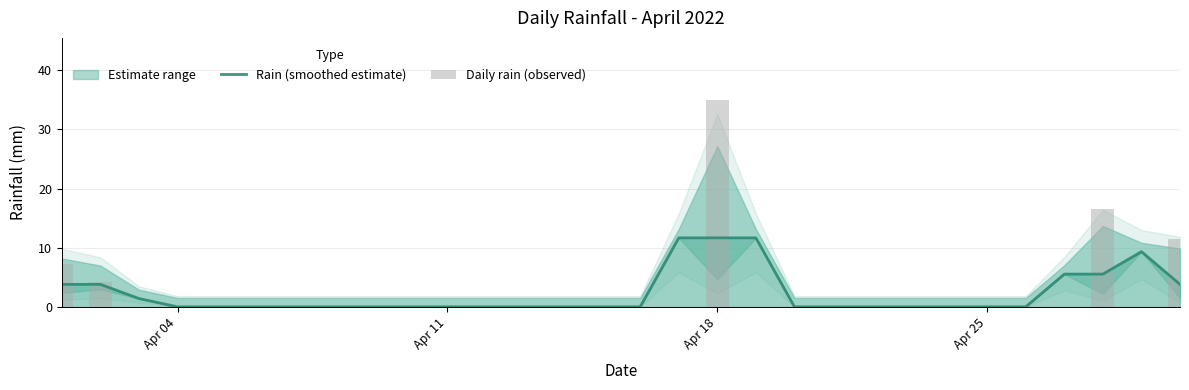

How many values in Rain (smoothed estimate) are above zero?

10